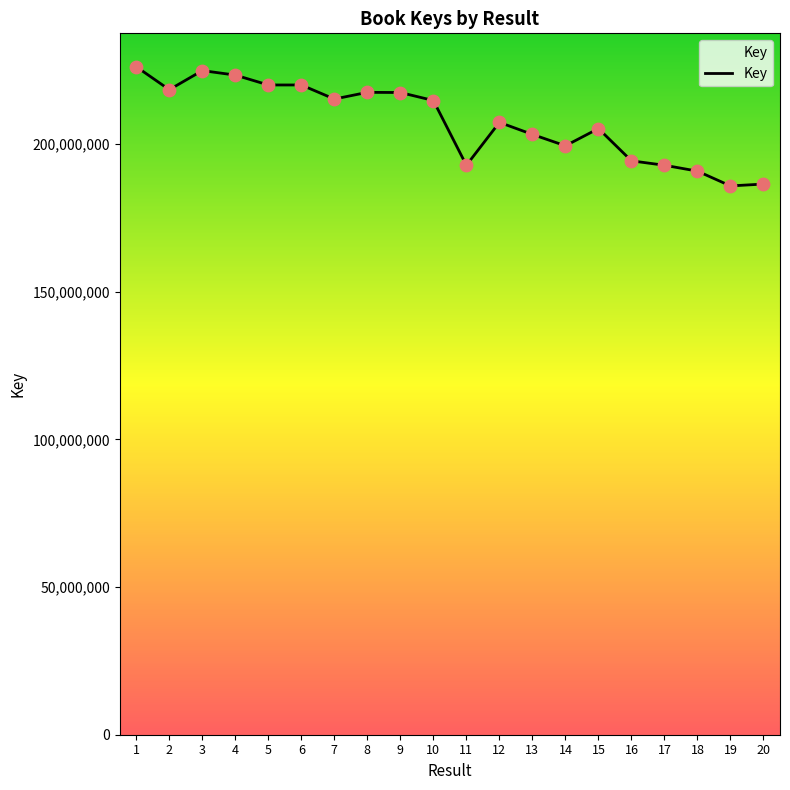

Which has a higher value, 11 or 10?

10